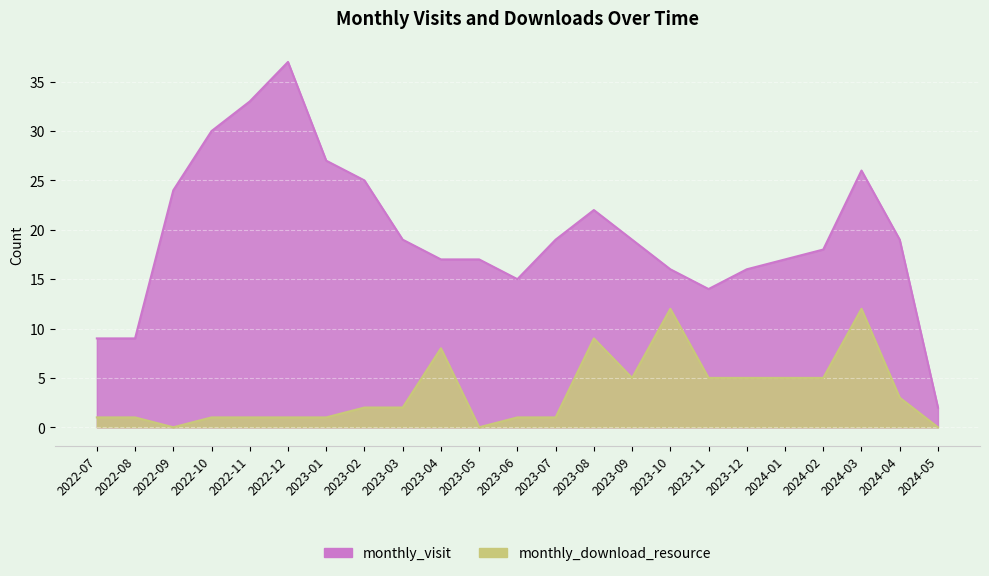

Rank the series at 2023-02 from highest to lowest value.

monthly_visit, monthly_download_resource